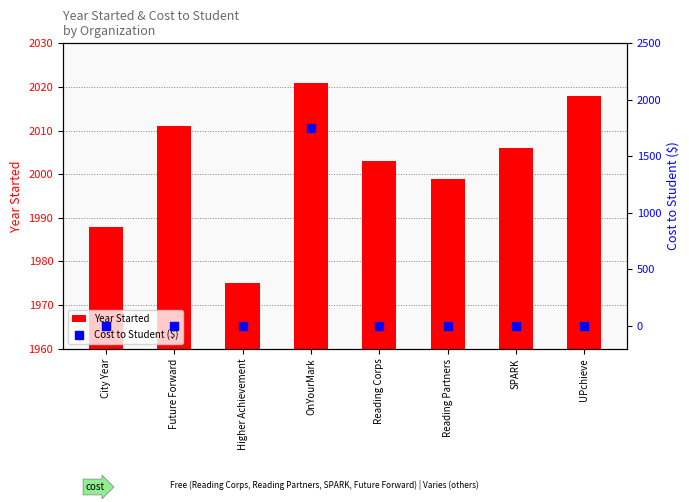

What are all the series names shown in the legend?

Year Started, Cost to Student ($)